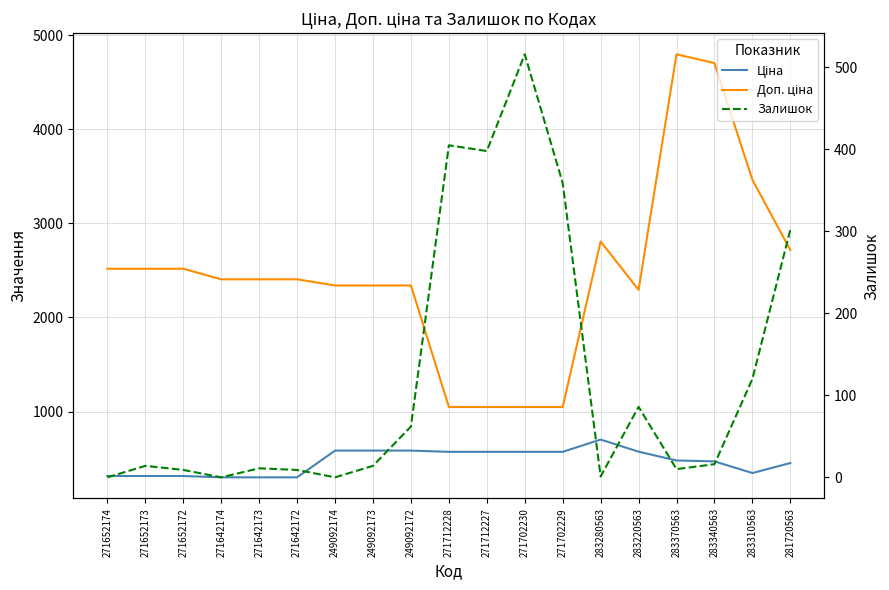

List the labels in order of Залишок value, smallest first.

271652174, 271642174, 249092174, 283280563, 271652172, 271642172, 283370563, 271642173, 271652173, 249092173, 283340563, 249092172, 283220563, 283310563, 281720563, 271702229, 271712227, 271712228, 271702230